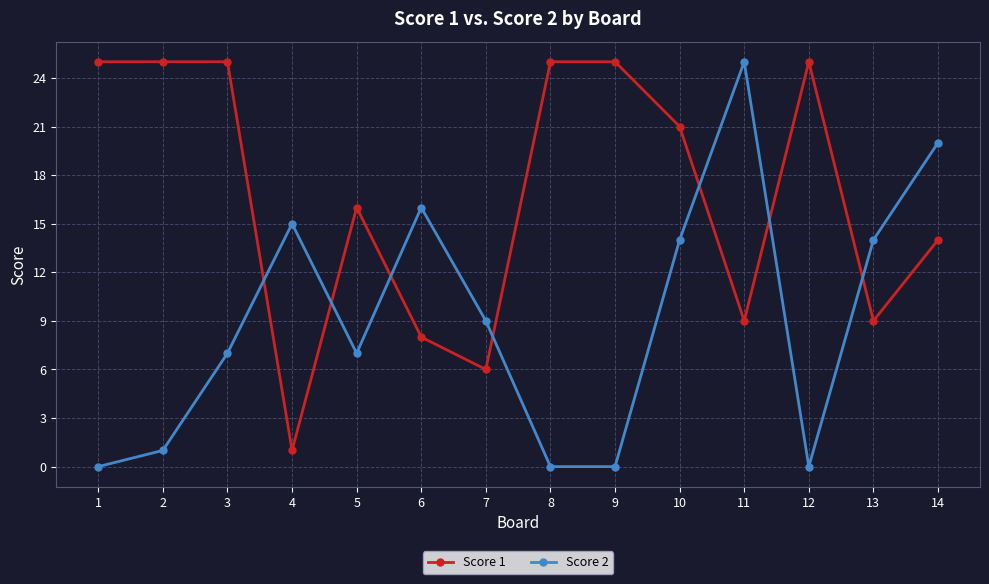

Reading right to left, what are all the values shown in this chart?

Score 1: 14=14	13=9	12=25	11=9	10=21	9=25	8=25	7=6	6=8	5=16	4=1	3=25	2=25	1=25
Score 2: 14=20	13=14	12=0	11=25	10=14	9=0	8=0	7=9	6=16	5=7	4=15	3=7	2=1	1=0